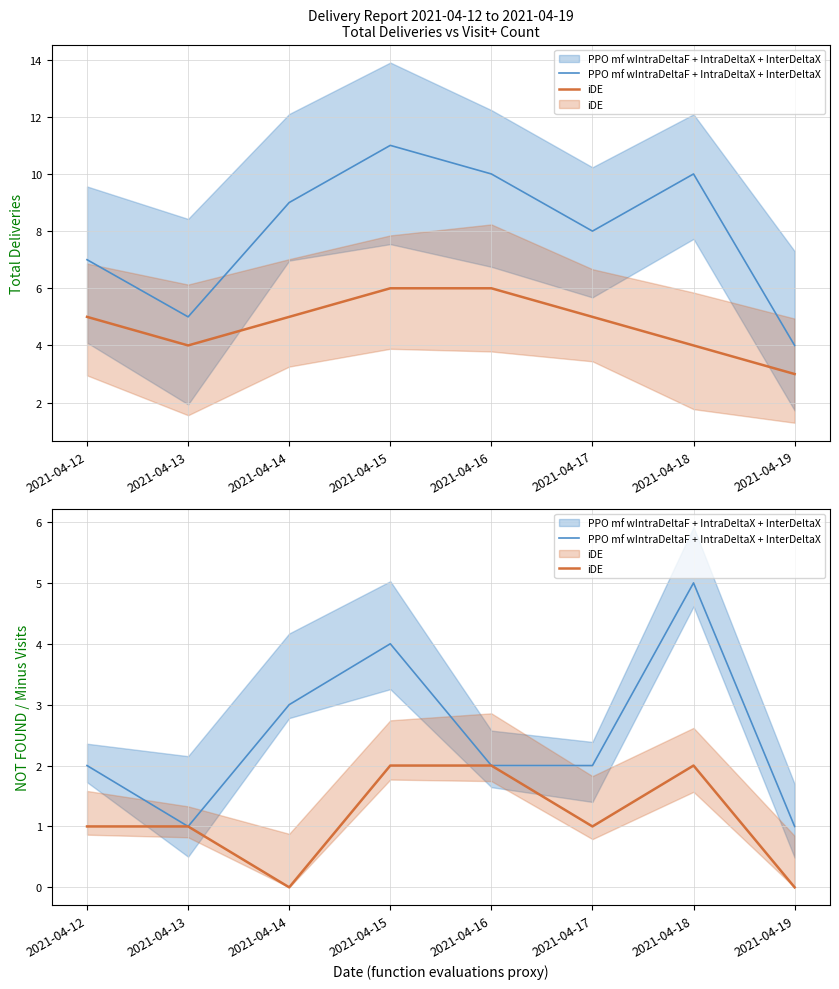

Reading left to right, extract all data points from this chart.

PPO mf wIntraDeltaF + IntraDeltaX + InterDeltaX: 2021-04-12=2	2021-04-13=1	2021-04-14=3	2021-04-15=4	2021-04-16=2	2021-04-17=2	2021-04-18=5	2021-04-19=1
iDE: 2021-04-12=1	2021-04-13=1	2021-04-14=0	2021-04-15=2	2021-04-16=2	2021-04-17=1	2021-04-18=2	2021-04-19=0